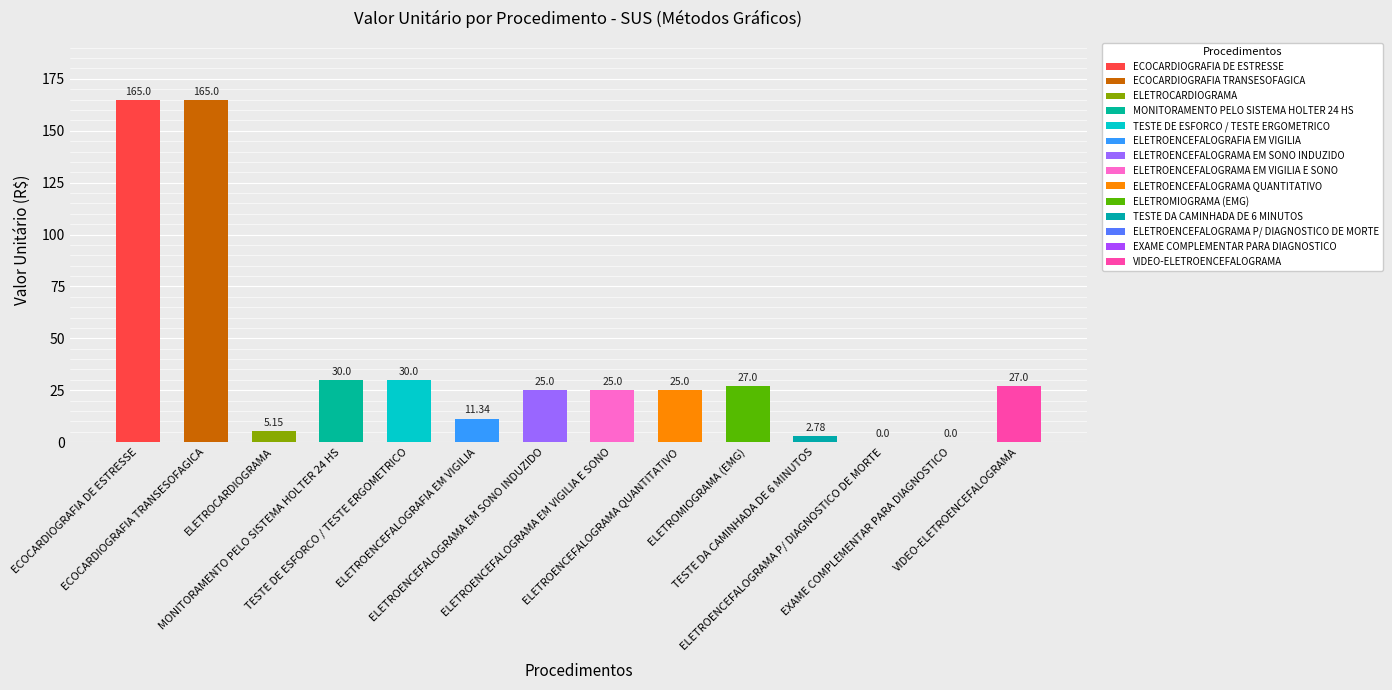

Count the number of categories in the chart.

14